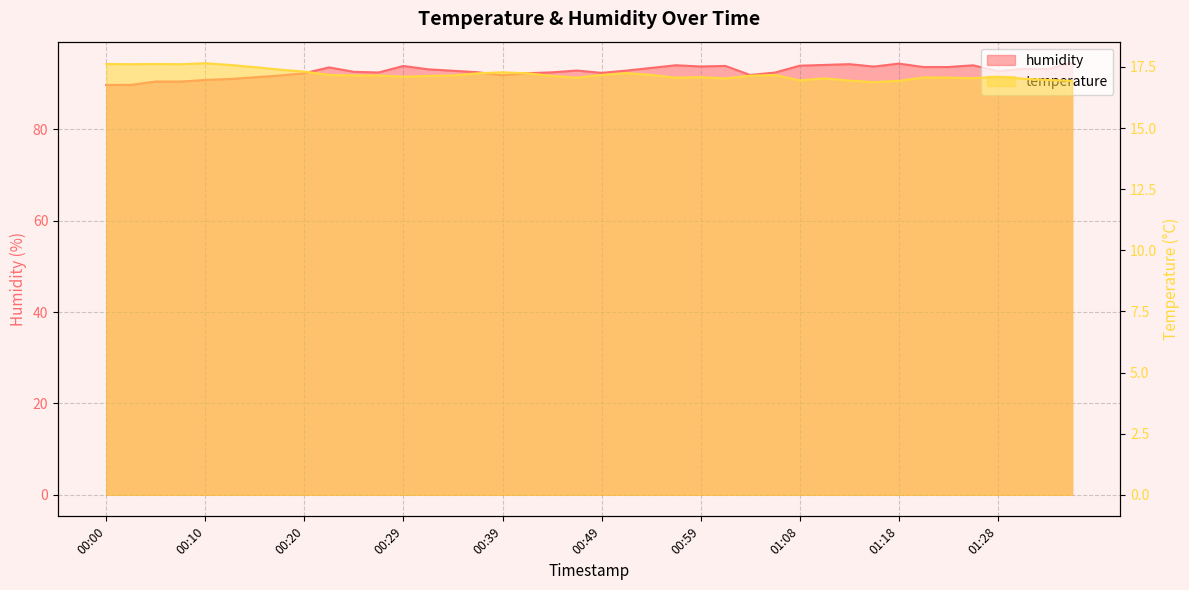

Which series has the largest range (max minus min)?

humidity